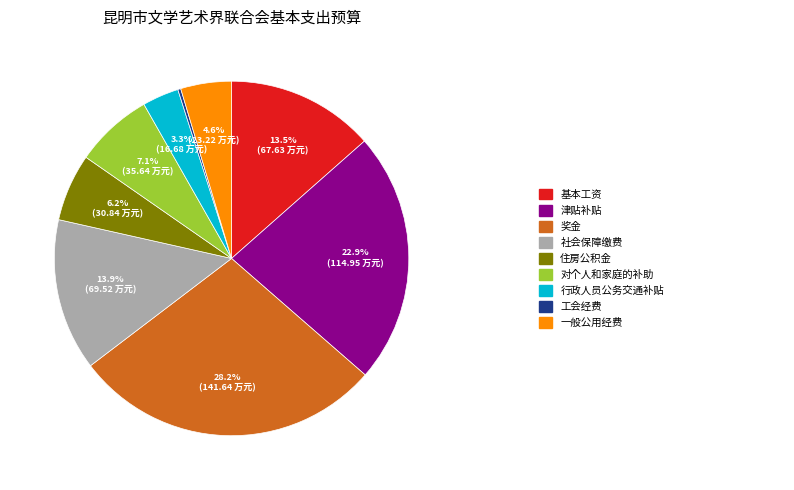

Does any single category account for the majority?

No